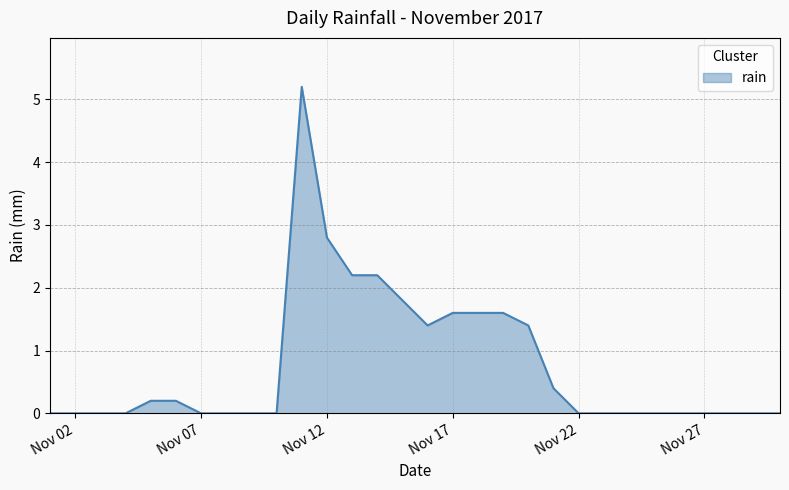

Count the number of categories in the chart.

30